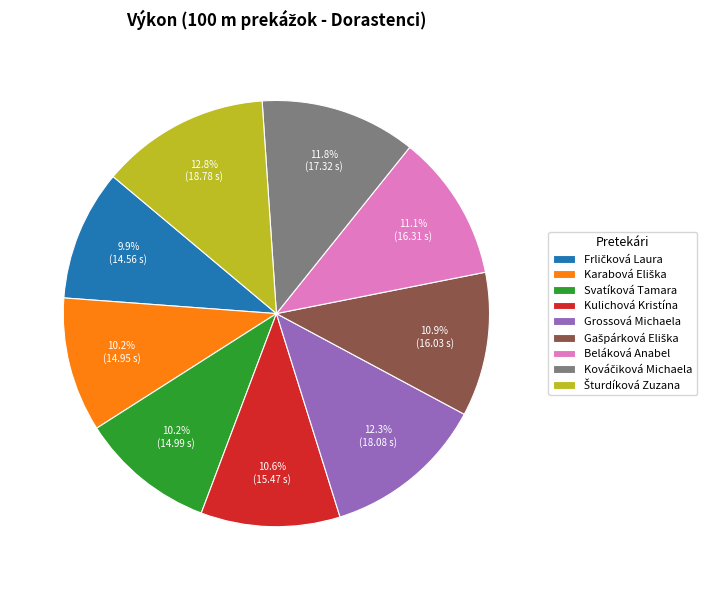

Is there a majority slice in this chart?

No